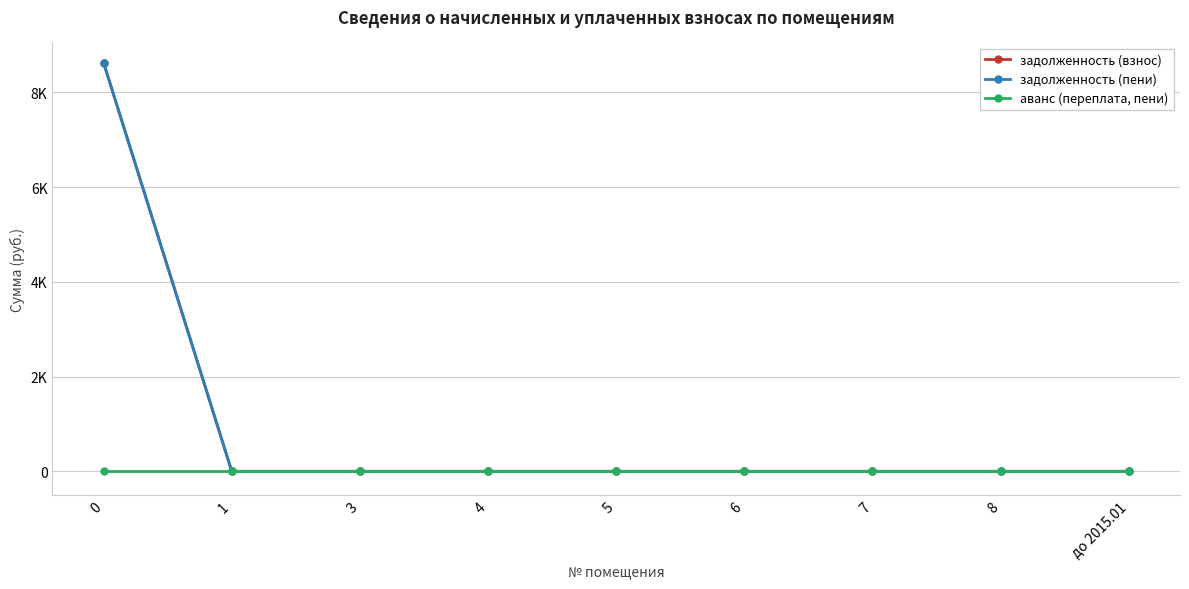

True or false: аванс (переплата, пени) has more than 0 points higher than both neighbors.

False